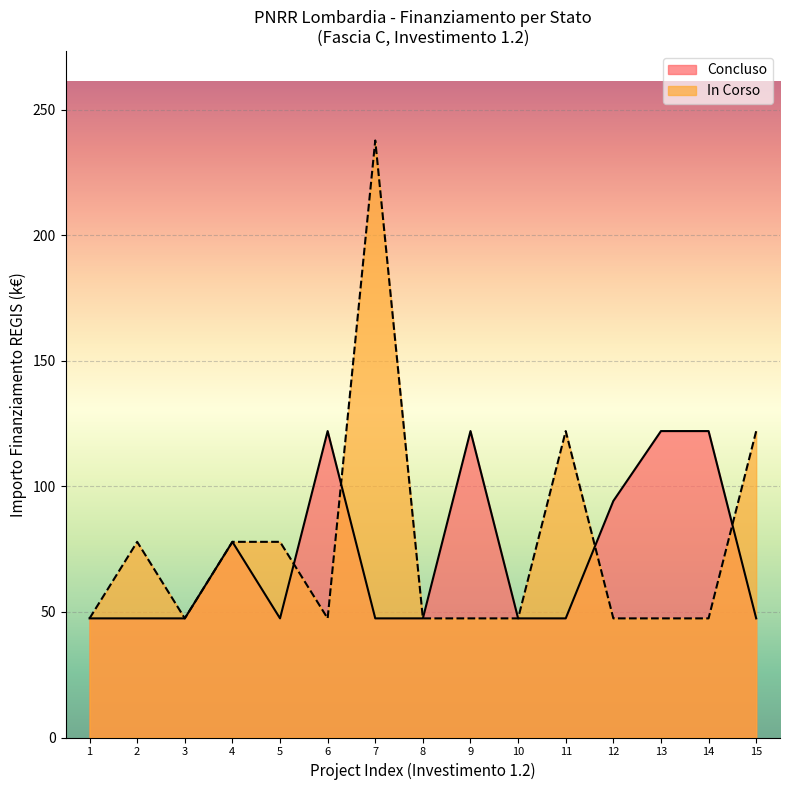

Is it true that Concluso equals 17.3 at 15?

False